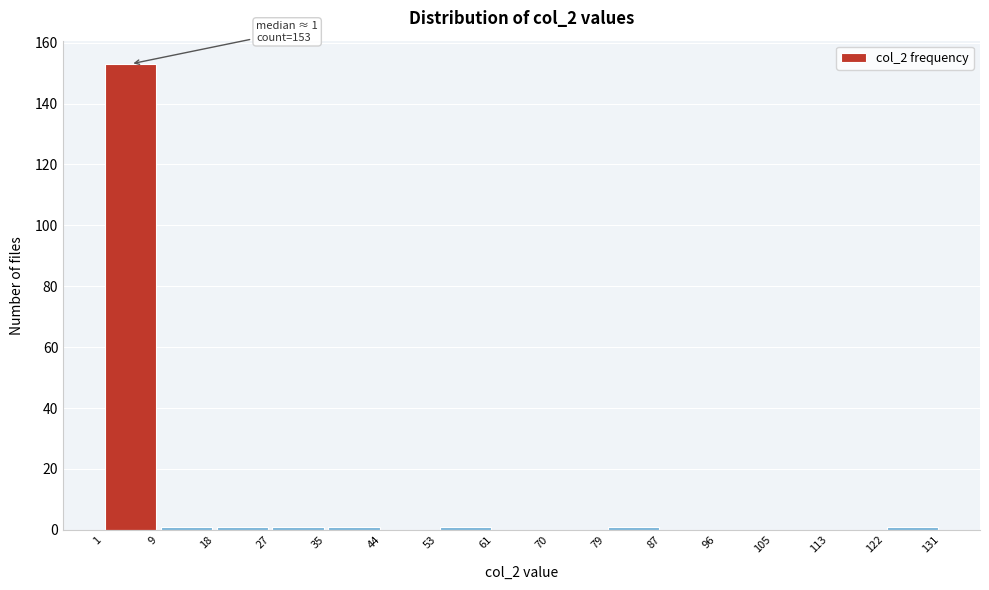

Which range on the x-axis has the tallest bar?

1 to 9